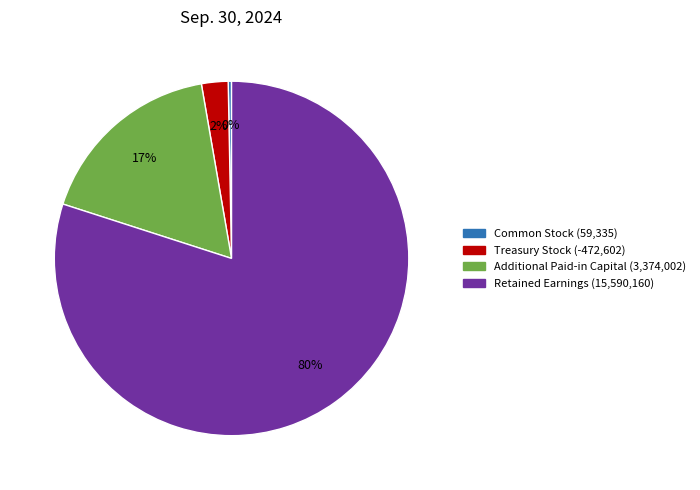

To the nearest percent, what is the average slice percentage?

25%